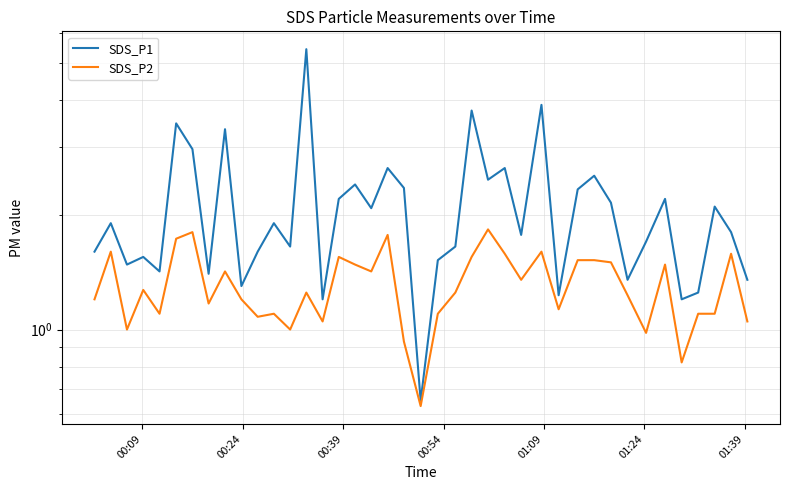

Reading left to right, what are all the values shown in this chart?

SDS_P1: 1.6	1.9	1.5	1.6	1.4	3.5	3.0	1.4	3.4	1.3	1.6	1.9	1.6	5.4	1.2	2.2	2.4	2.1	2.6	2.4	0.7	1.5	1.6	3.8	2.5	2.6	1.8	3.9	1.2	2.3	2.5	2.1	1.4	1.7	2.2	1.2	1.2	2.1	1.8	1.4
SDS_P2: 1.2	1.6	1.0	1.3	1.1	1.7	1.8	1.2	1.4	1.2	1.1	1.1	1.0	1.2	1.1	1.6	1.5	1.4	1.8	0.9	0.6	1.1	1.2	1.6	1.8	1.6	1.4	1.6	1.1	1.5	1.5	1.5	1.2	1.0	1.5	0.8	1.1	1.1	1.6	1.1